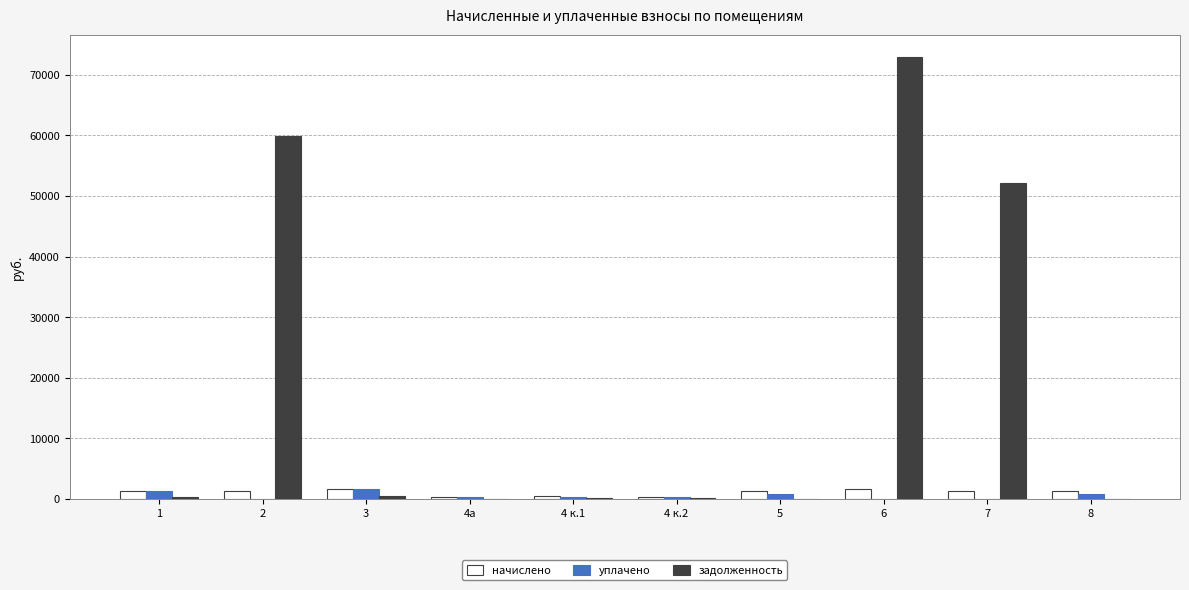

What is the greatest value displayed?

73001.5